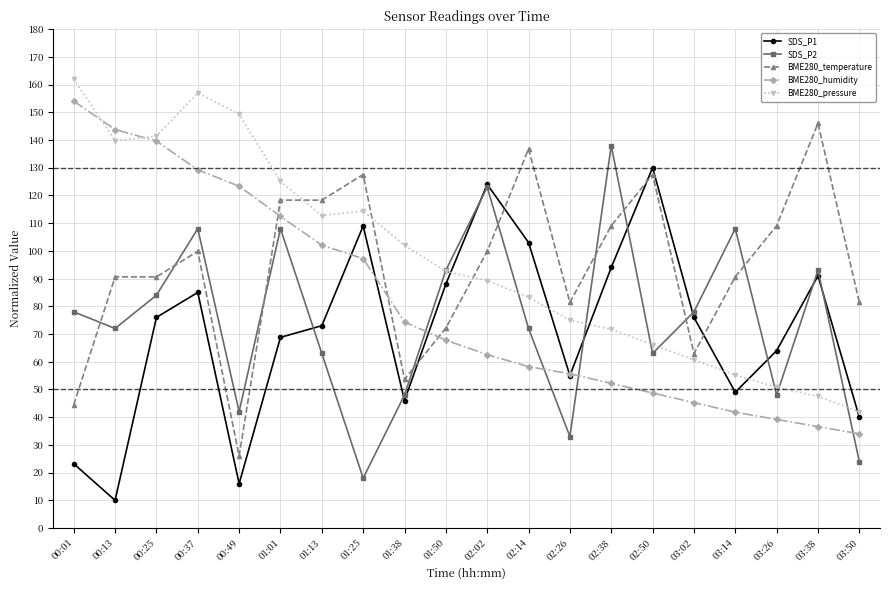

Is this an area chart (filled region under the line)?

No